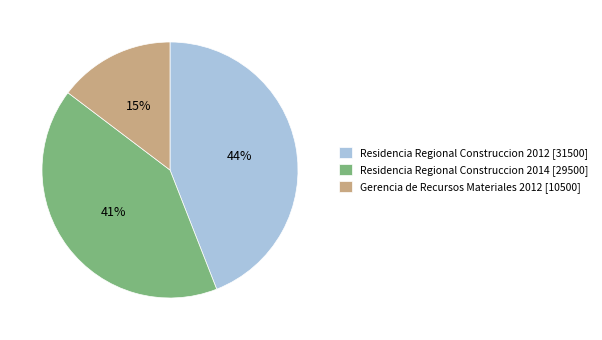

What percentage is the Residencia Regional Construccion 2012 [31500] slice, to the nearest percent?

44%